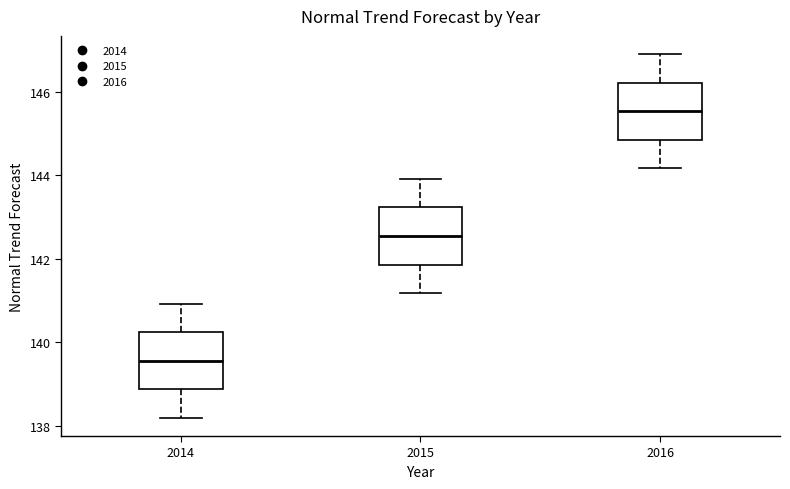

Reading left to right, transcribe this box plot: for each box, give where its median line is, the range the box spans, and where its two whiskers end, as read against the y-axis. The values are not printed on the chart, so give them approximately, as read against the axis.

2014: median 139.6, box 138.8 to 140.2, whiskers 138.2 to 141.0
2015: median 142.6, box 141.8 to 143.2, whiskers 141.2 to 144.0
2016: median 145.6, box 144.8 to 146.2, whiskers 144.2 to 146.8